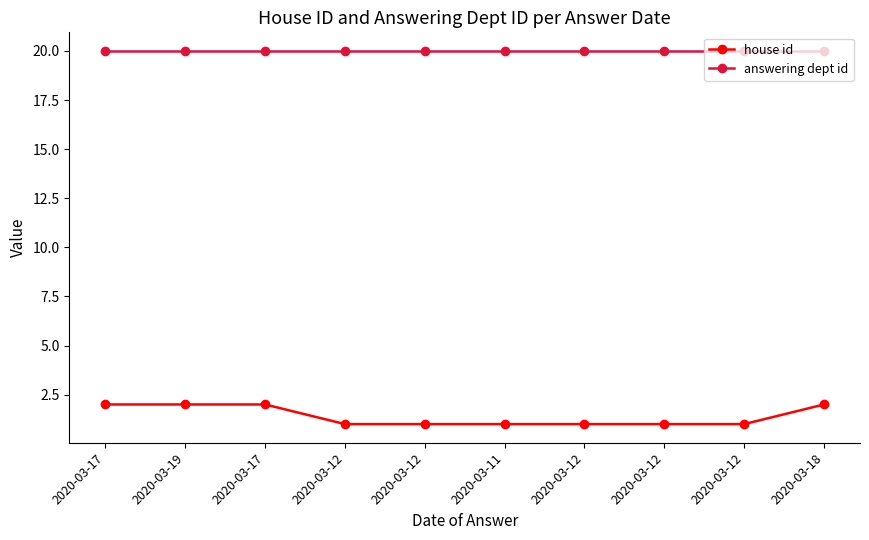

True or false: answering dept id and house id intersect in this chart.

False